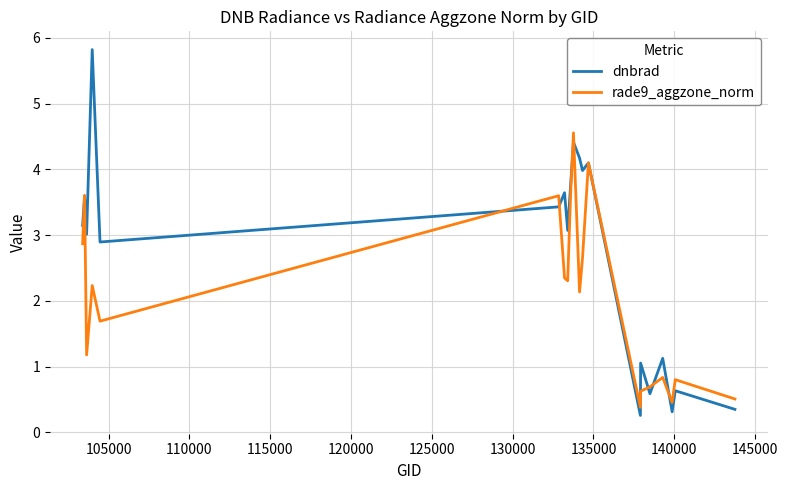

Rank the series by their maximum value, from lowest to highest.

rade9_aggzone_norm, dnbrad